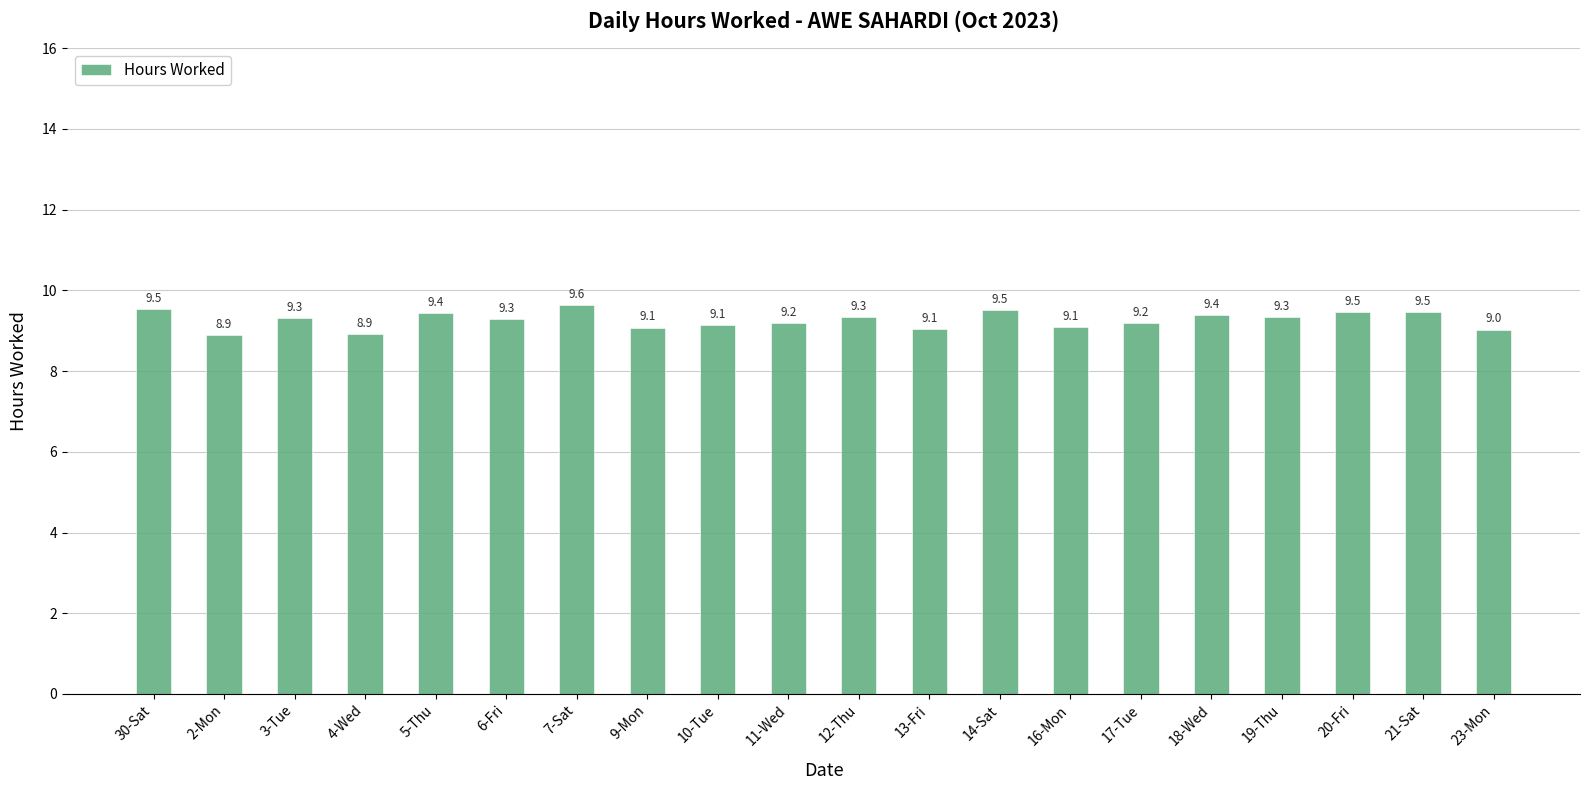

The chart shows a value of 3.5 at 7-Sat. True or false?

False